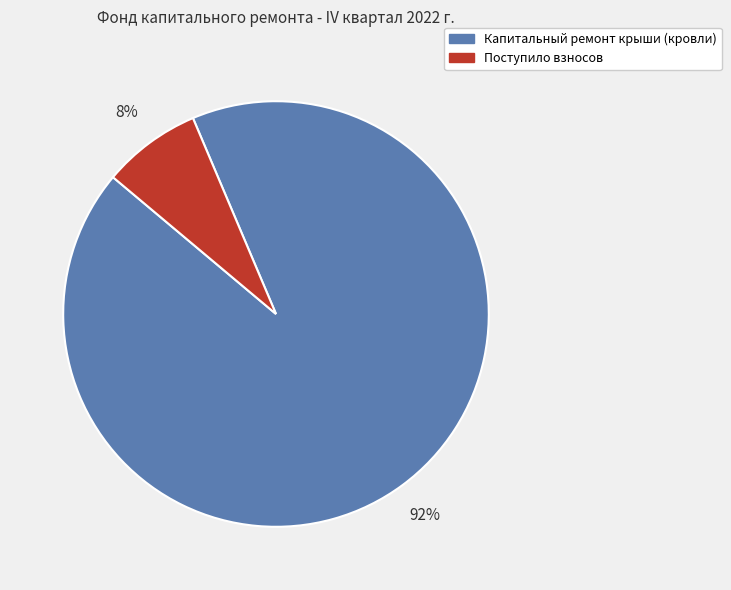

Which category accounts for the majority?

Капитальный ремонт крыши (кровли)